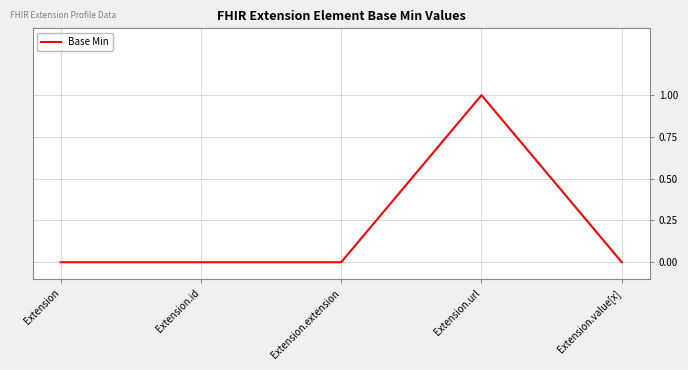

The value at Extension.url is 1. True or false?

True